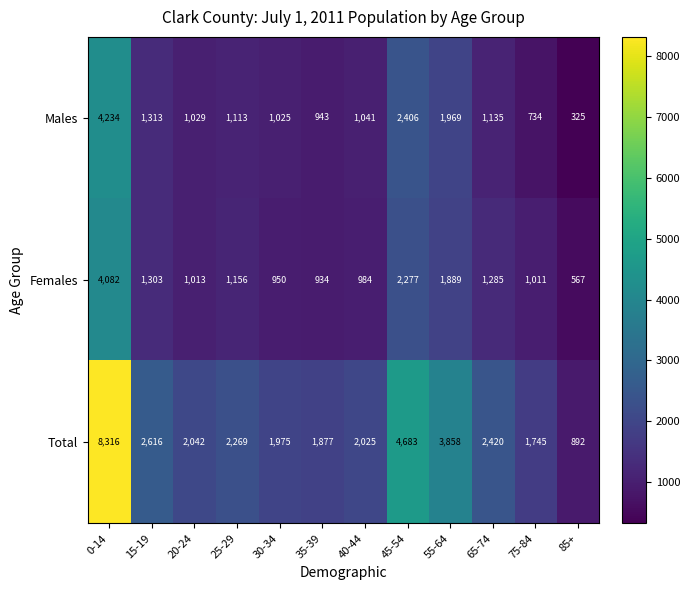

Where does the Females series first go above 1156?

0-14